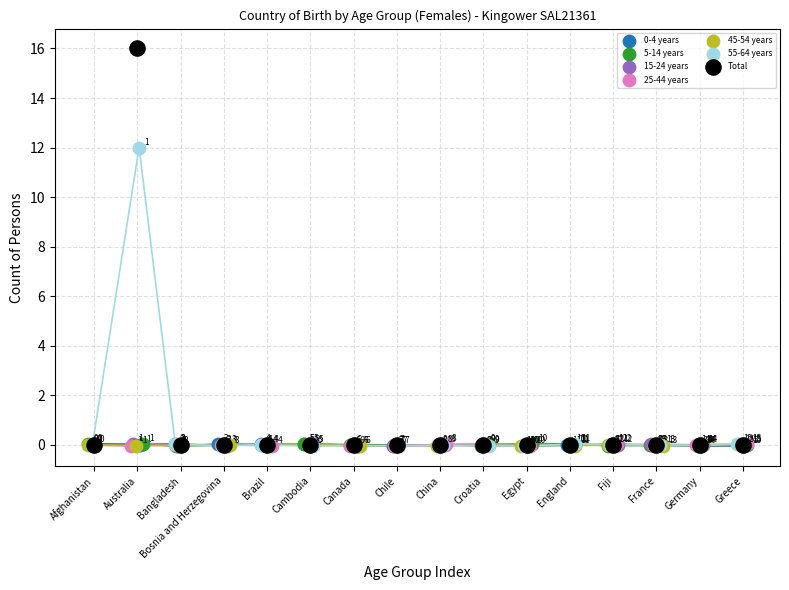

Which series reaches the minimum Y coordinate?

55-64 years